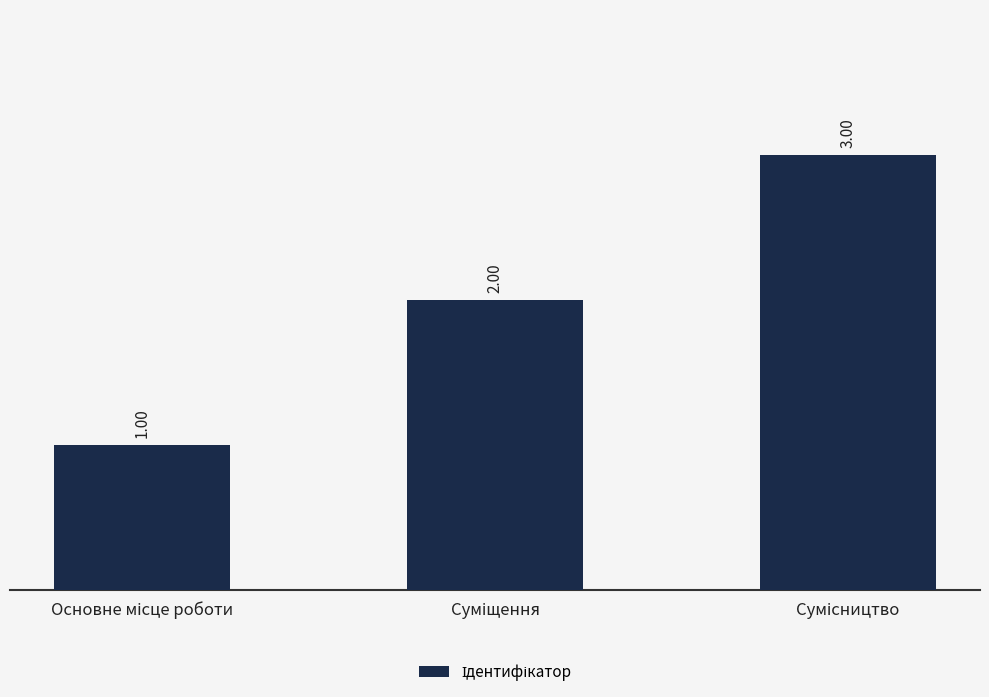

Reading left to right, extract all data points from this chart.

1	2	3